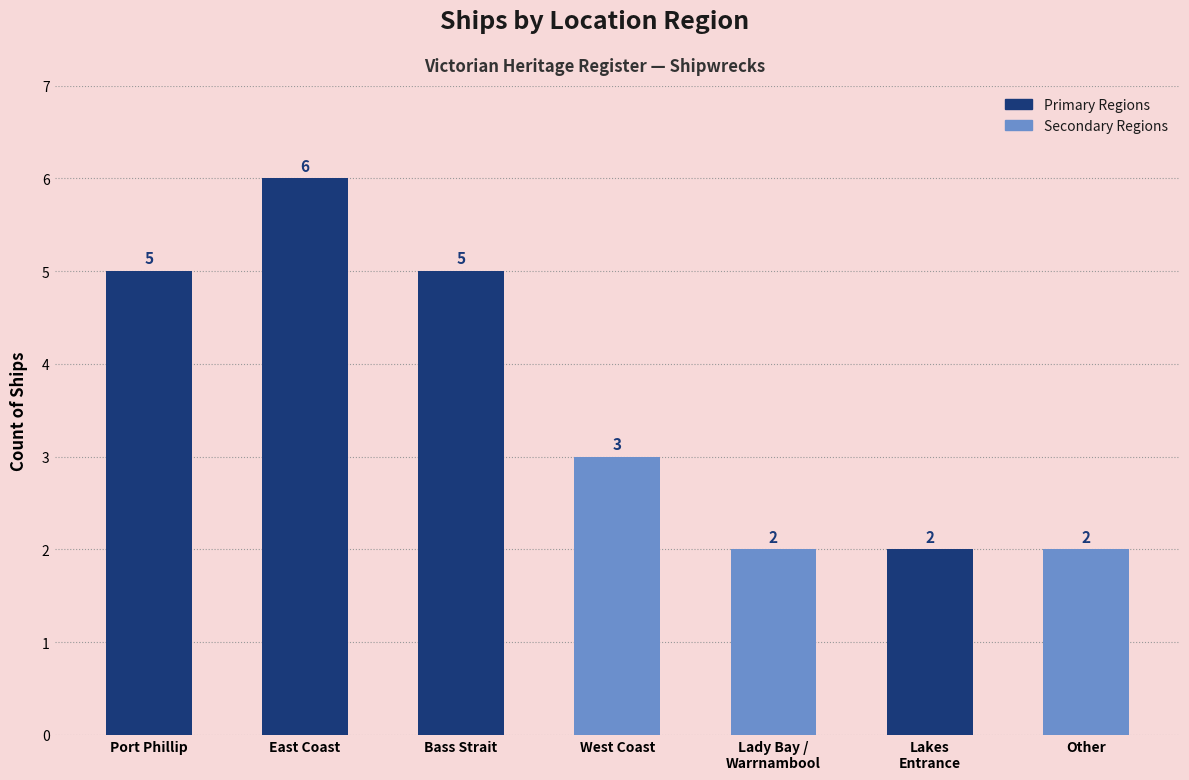

Does the chart contain stacked bars?

No